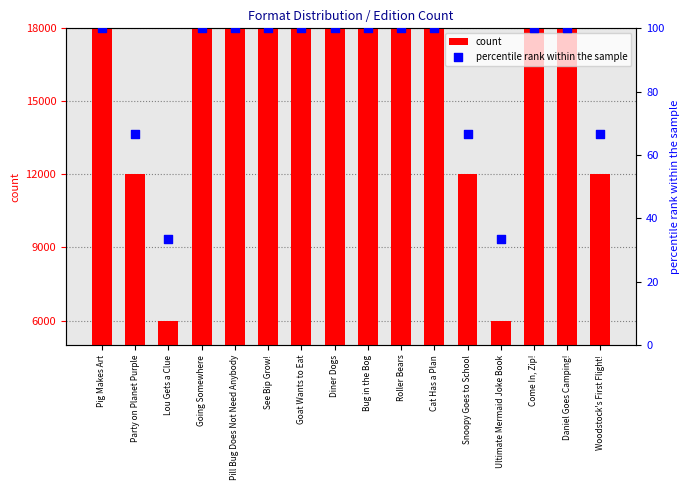

What are all the series names shown in the legend?

count, percentile rank within the sample